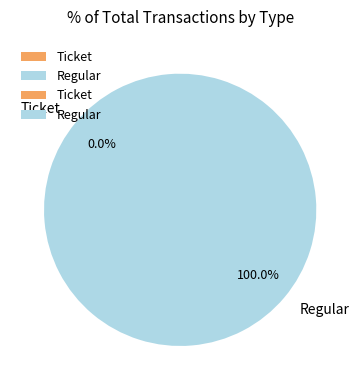

Count the number of slices in the pie.

2